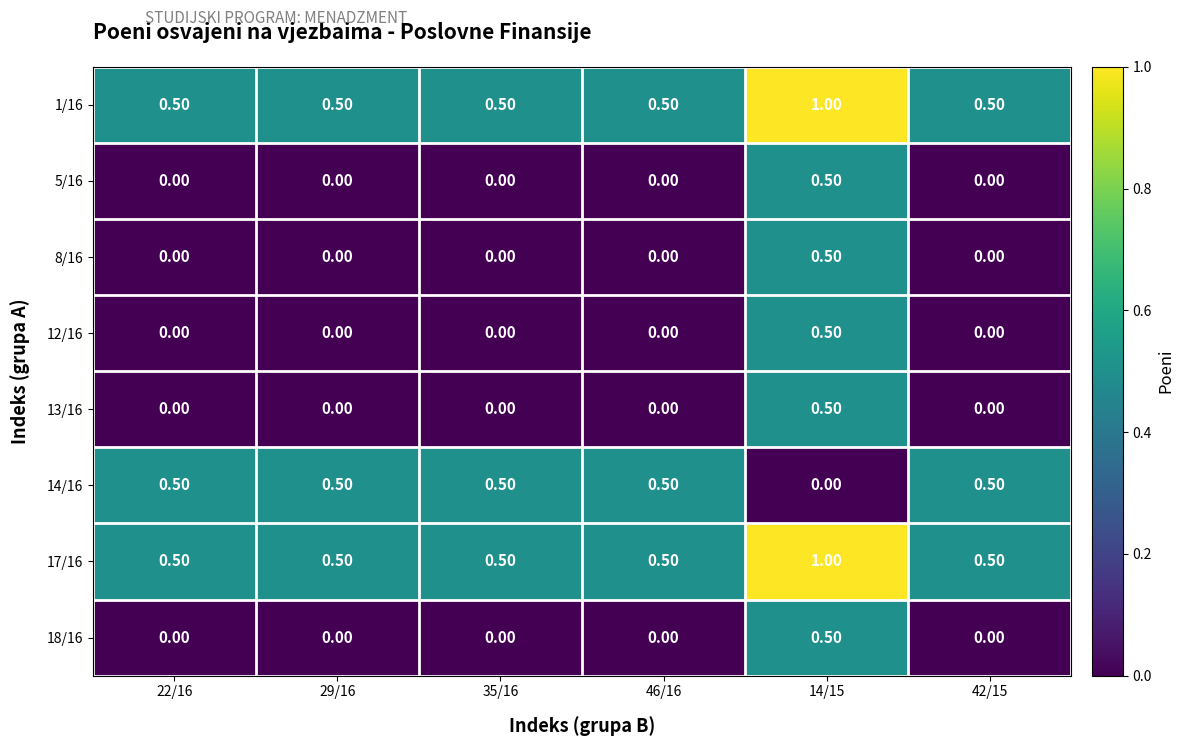

At which category is the sum across all series the highest?

14/15